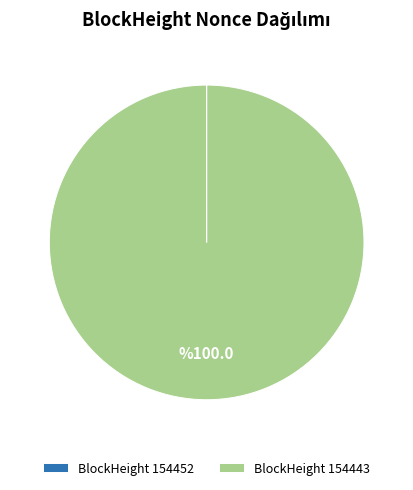

Is it true that BlockHeight 154443 is 100% of the pie?

True